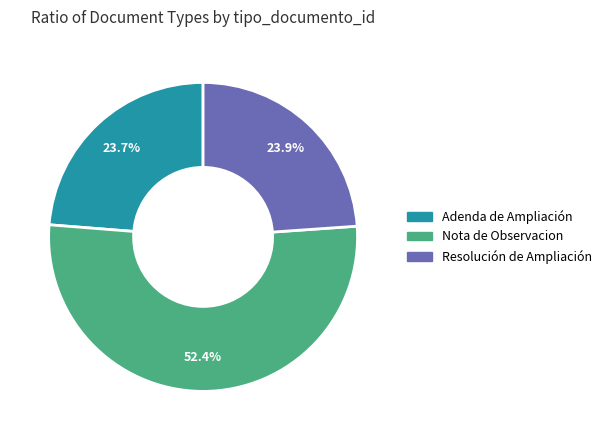

To the nearest percent, what percentage of the pie is Resolución de Ampliación?

24%